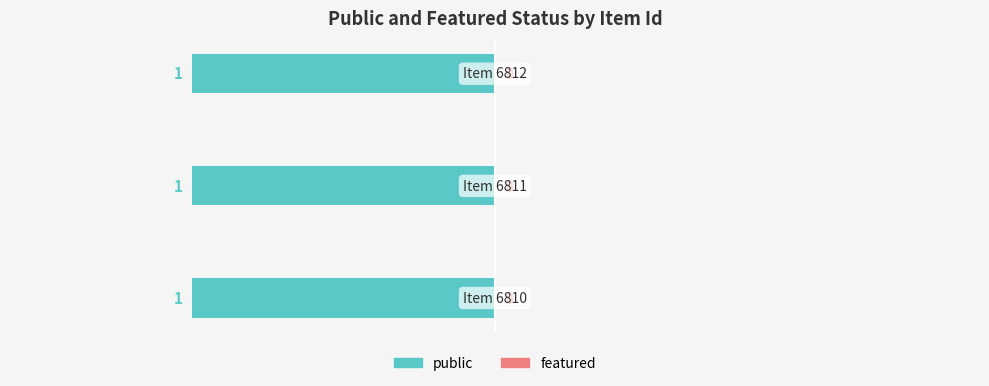

How many bars are there in each group?

2